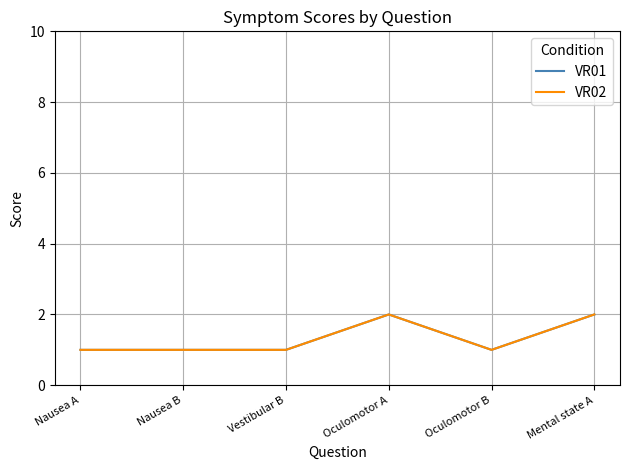

True or false: VR01 and VR02 cross at least once.

False